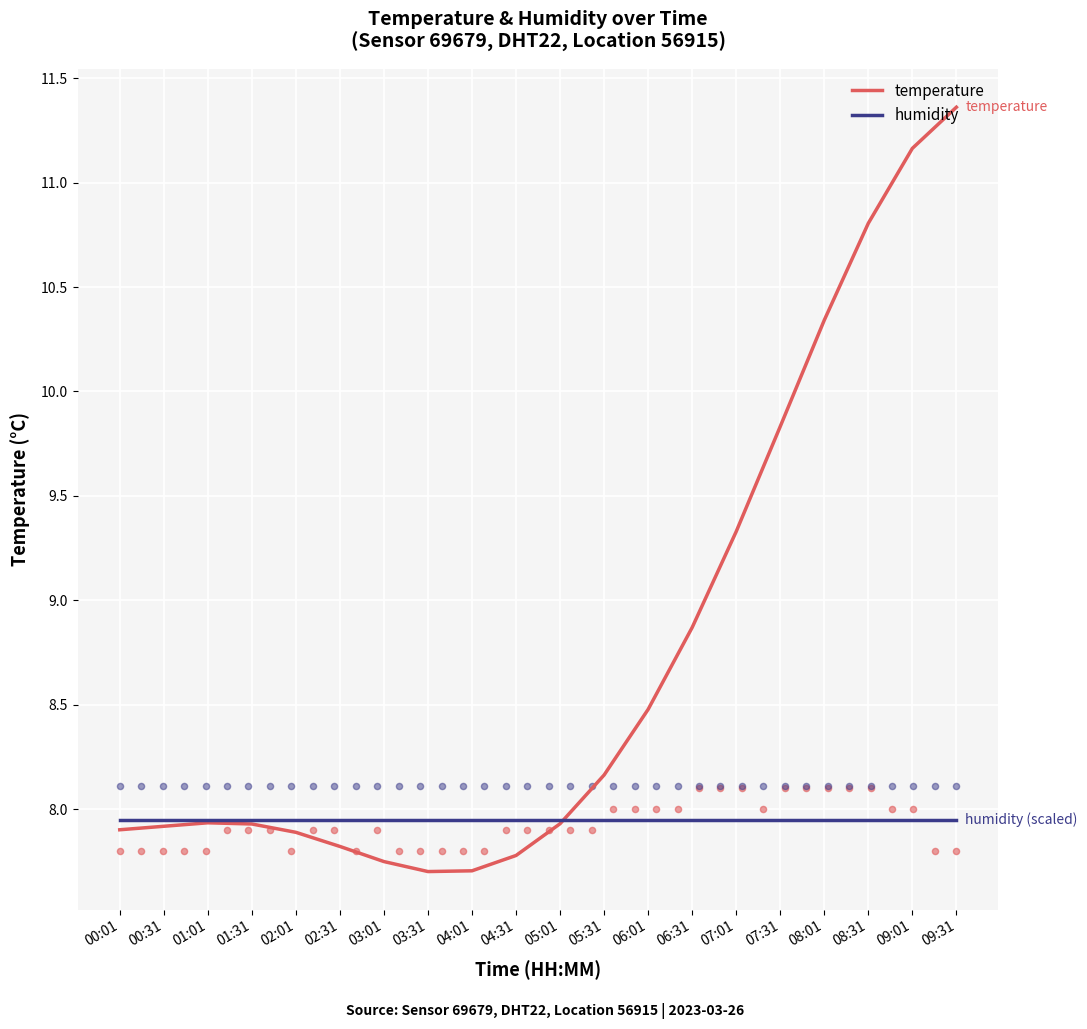

Which series reaches the maximum Y coordinate?

temperature